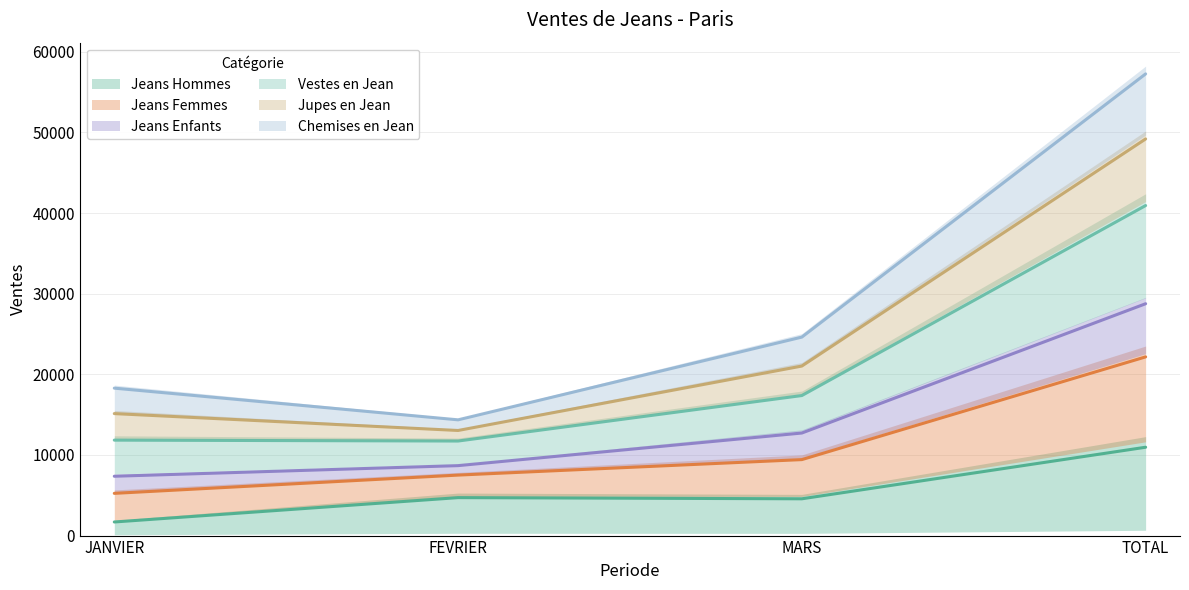

True or false: Vestes en Jean has more than 1 points higher than both neighbors.

False